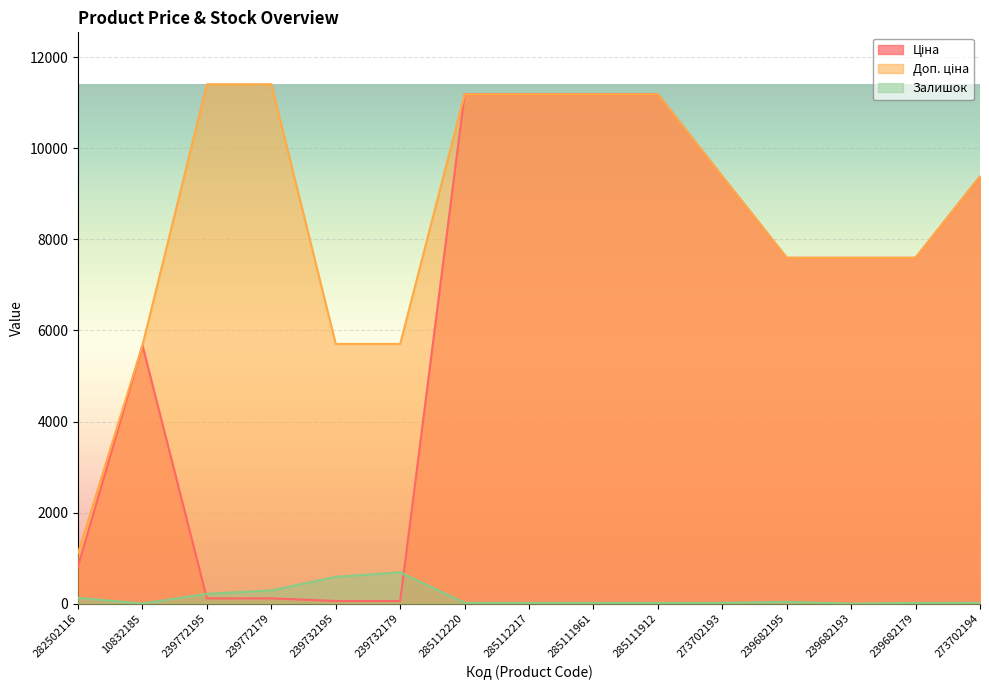

The Залишок series shows 16.0 at 273702193. True or false?

True